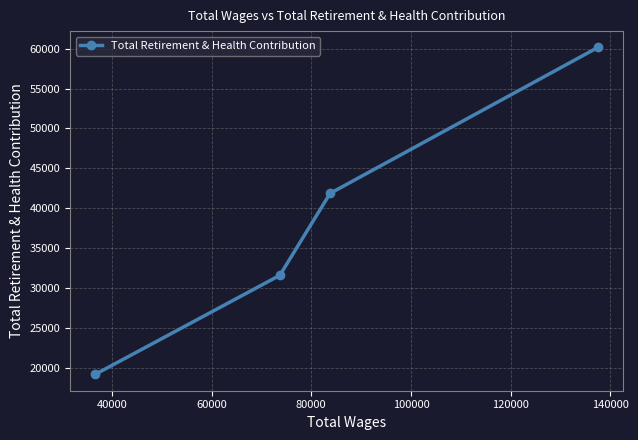

Reading right to left, extract all data points from this chart.

60134	41881	31640	19248